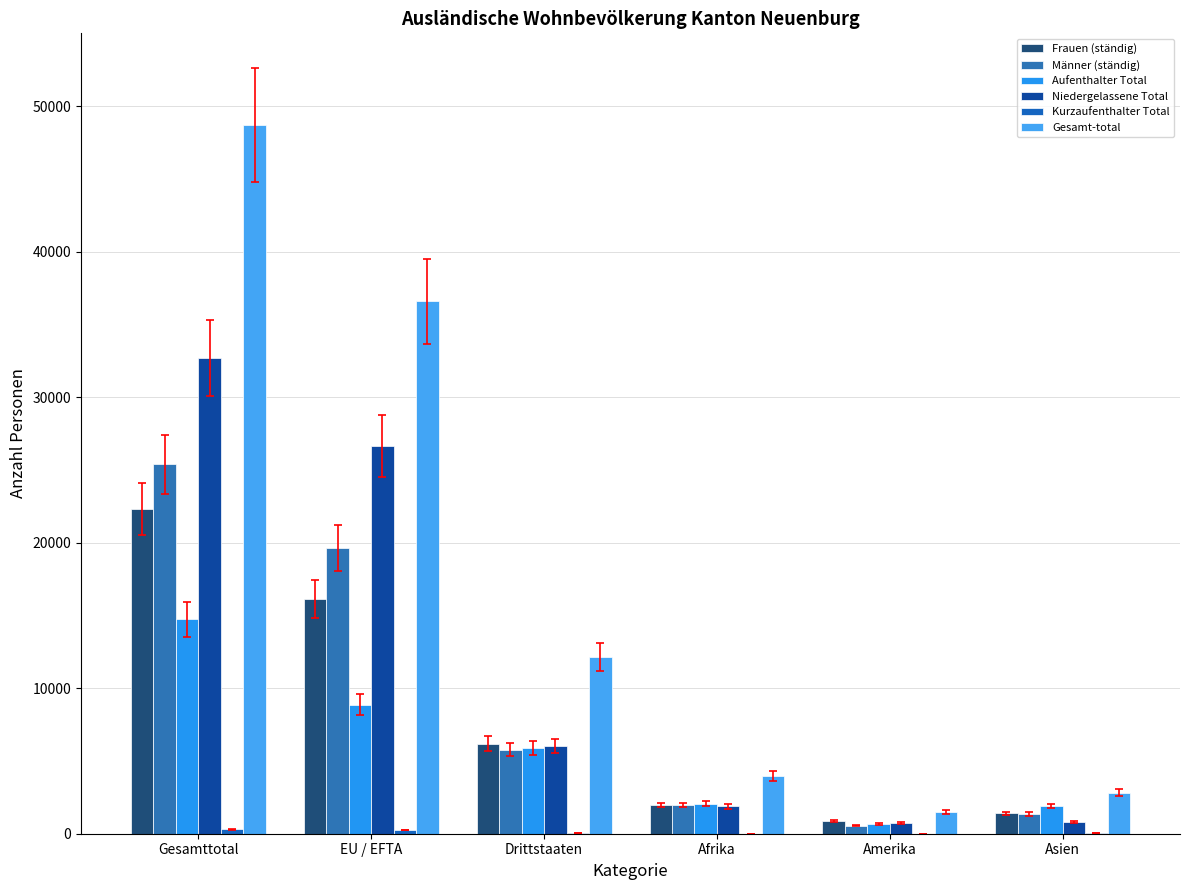

Are the bars grouped side by side (vs. stacked)?

Yes